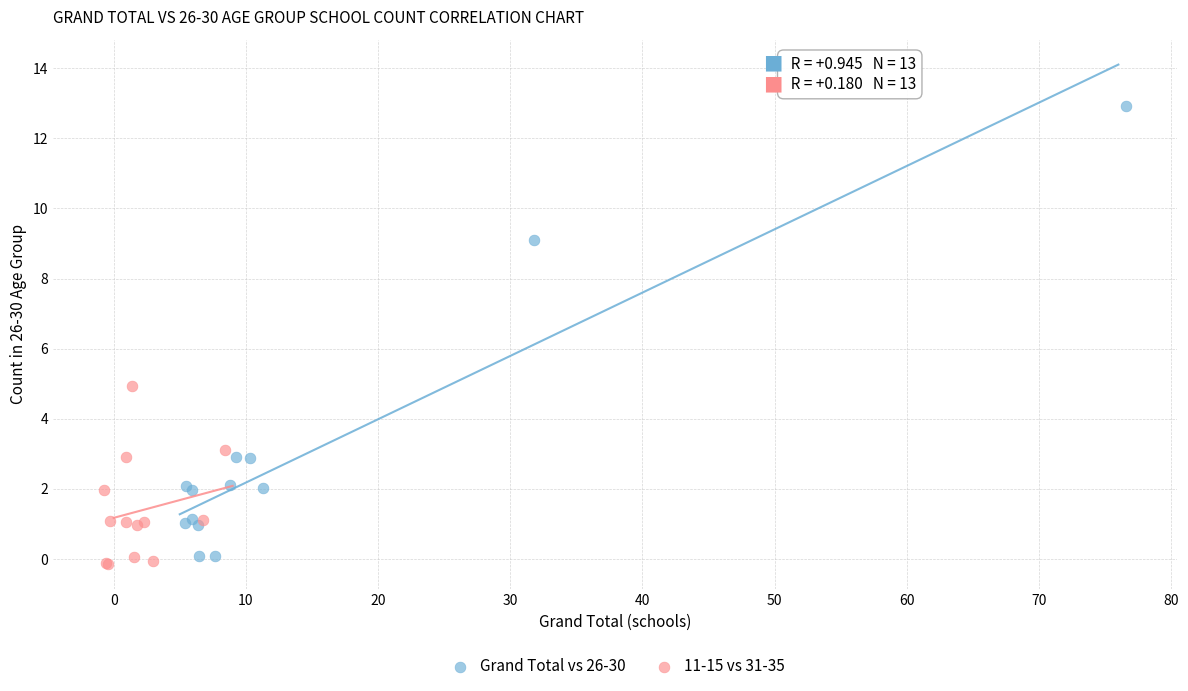

Which series has the widest spread of Y values?

Grand Total vs 26-30